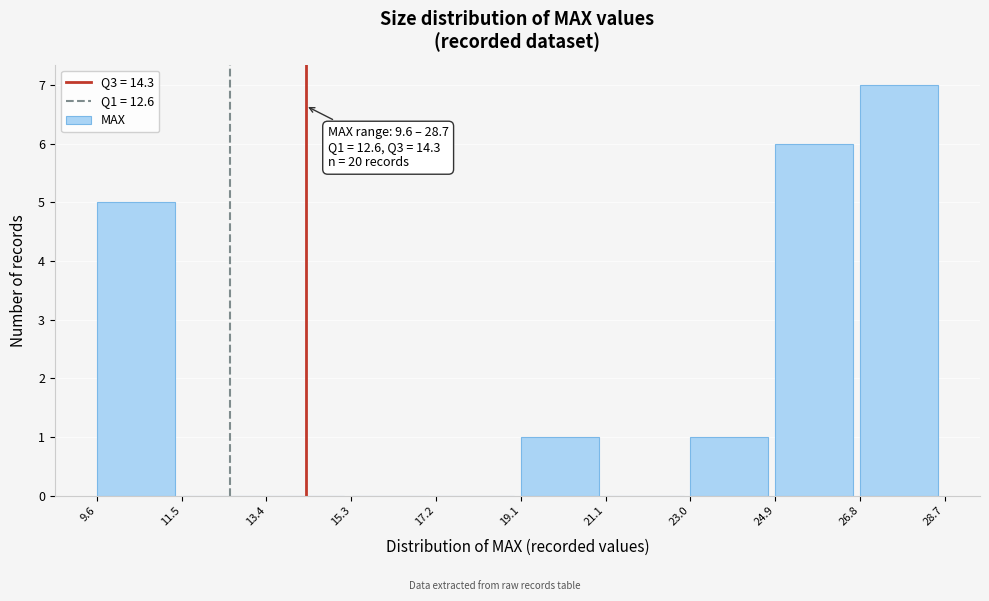

Which range on the x-axis has the tallest bar?

26.8 to 28.7